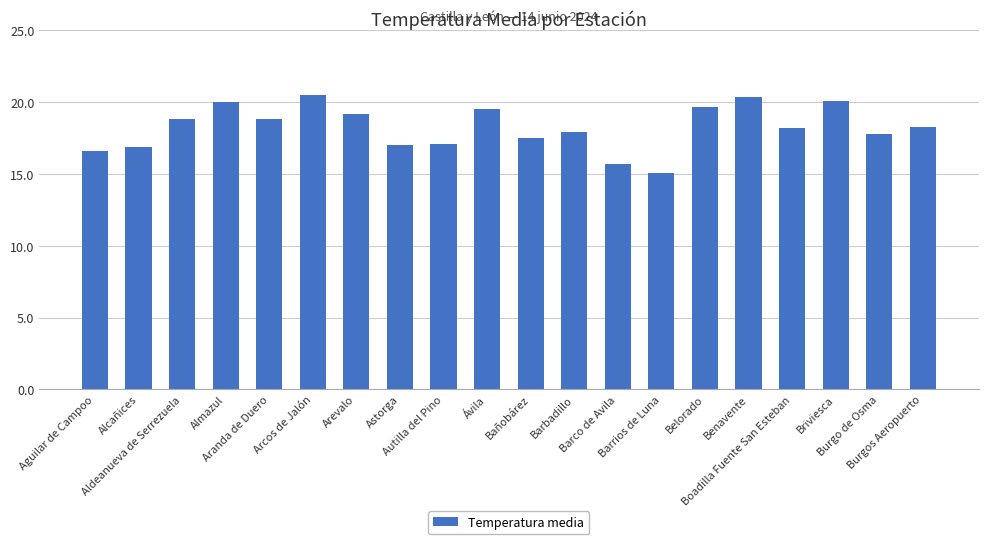

What is the difference between the second highest and minimum values?

5.3